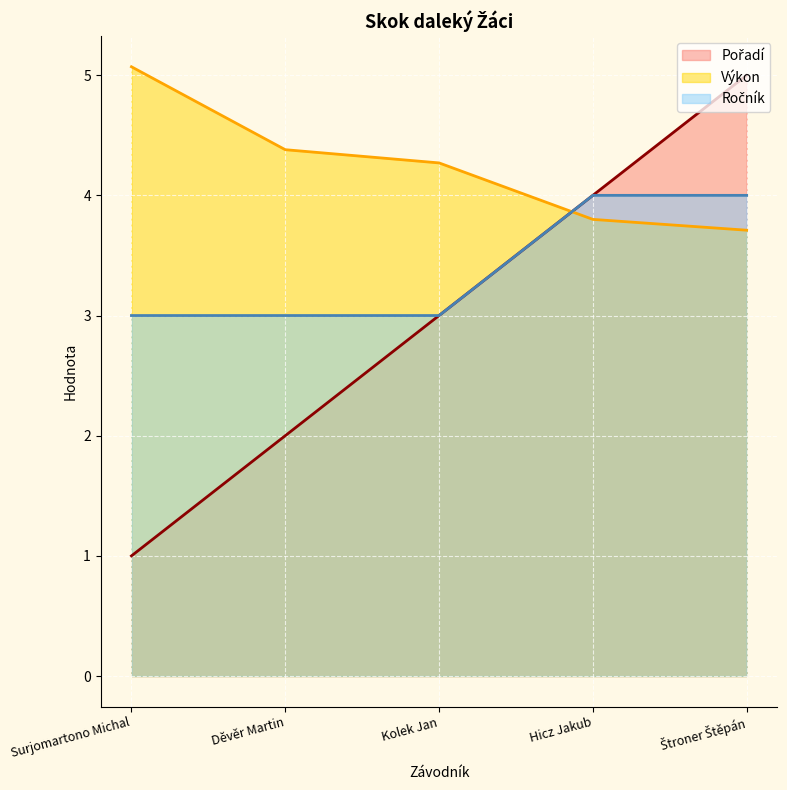

What is the sum of the Pořadí values at Kolek Jan and Děvěr Martin?

5.0